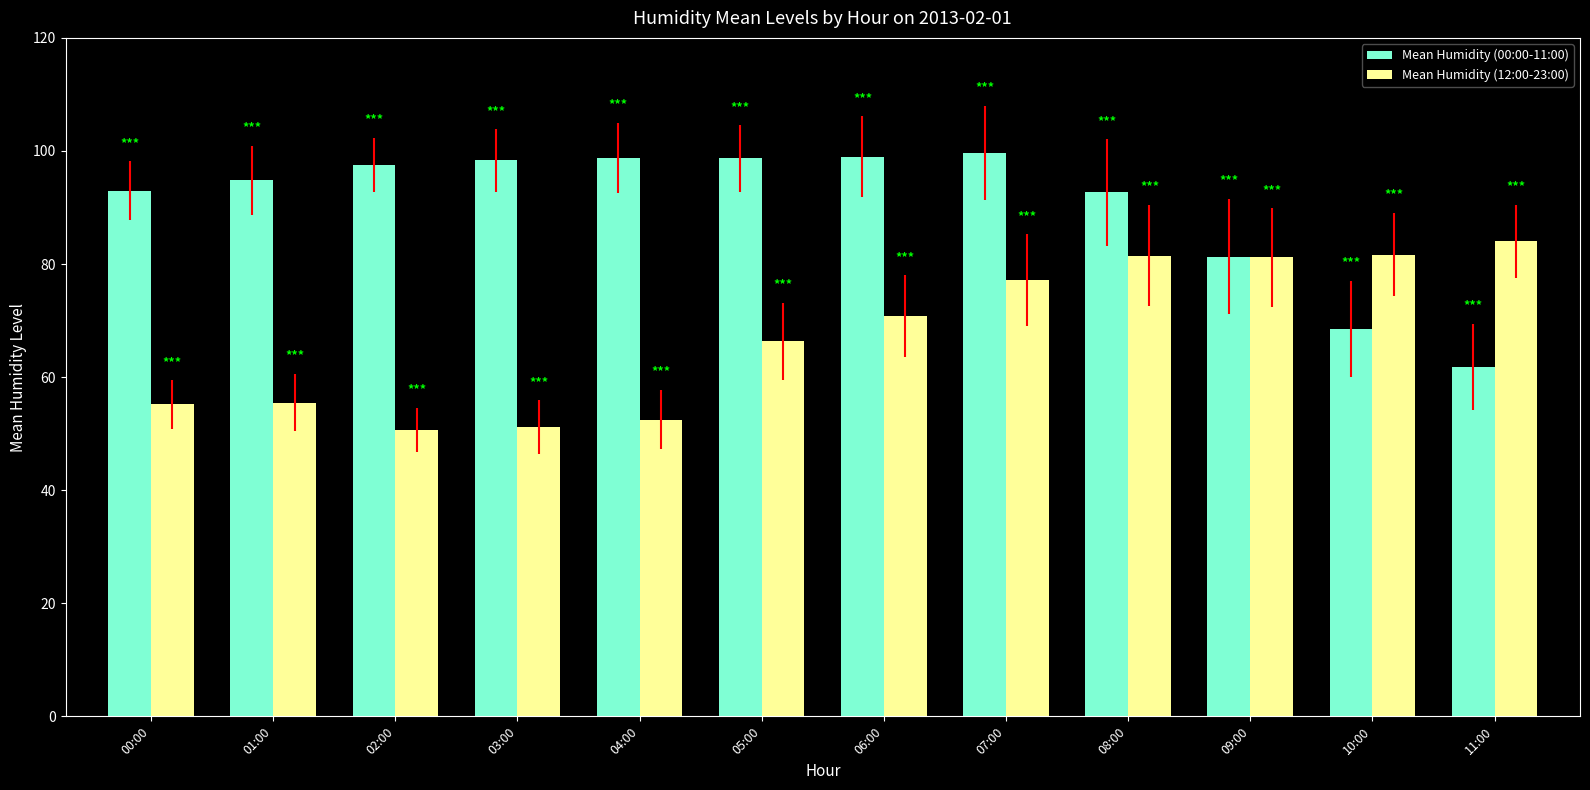

How many categories are shown in the chart?

12